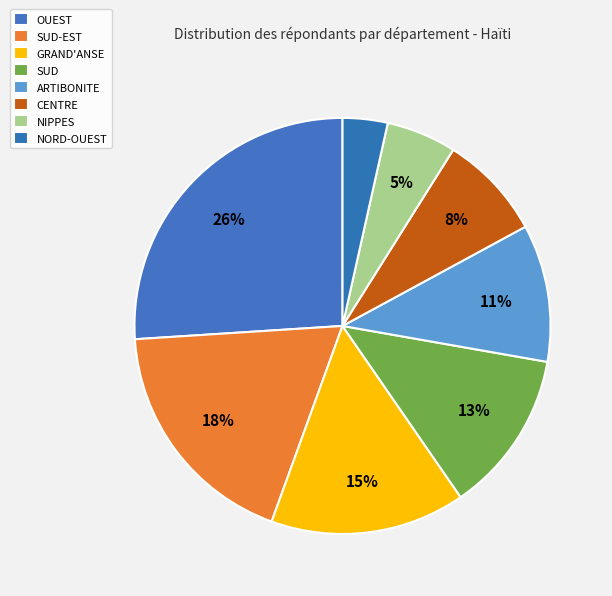

How many segments does this pie chart have?

8